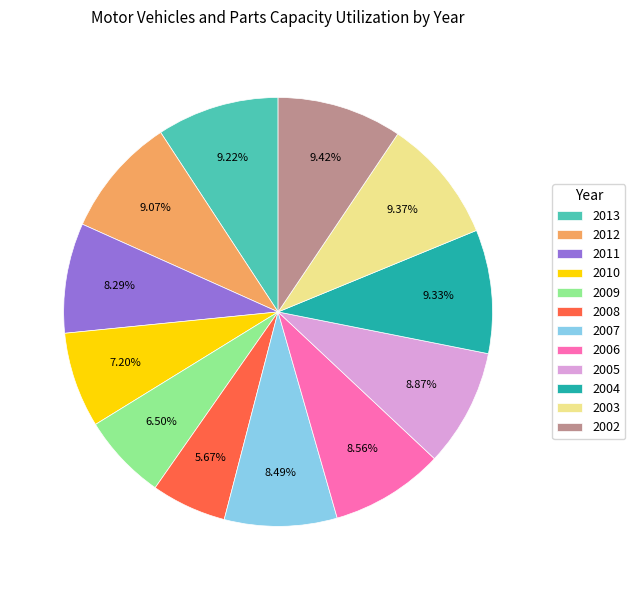

What is the ratio of the value at 2013 to the value at 2011?

1.1